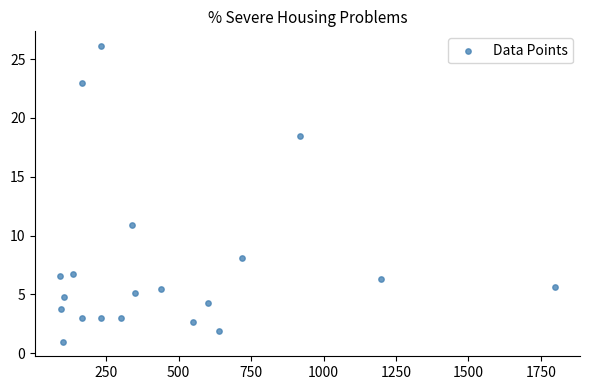

What is the range of Y values (max minus min)?

25.1